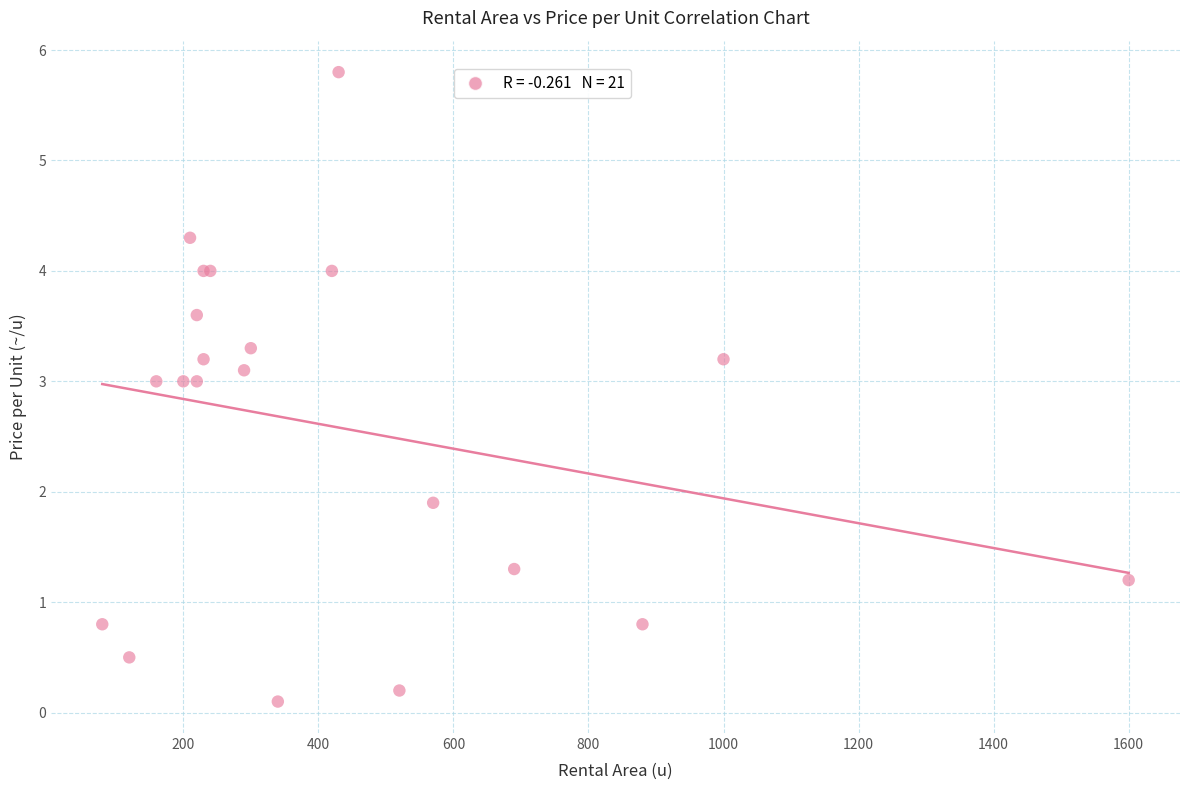

What Y value in the scatter plot is closest to 2?

1.9